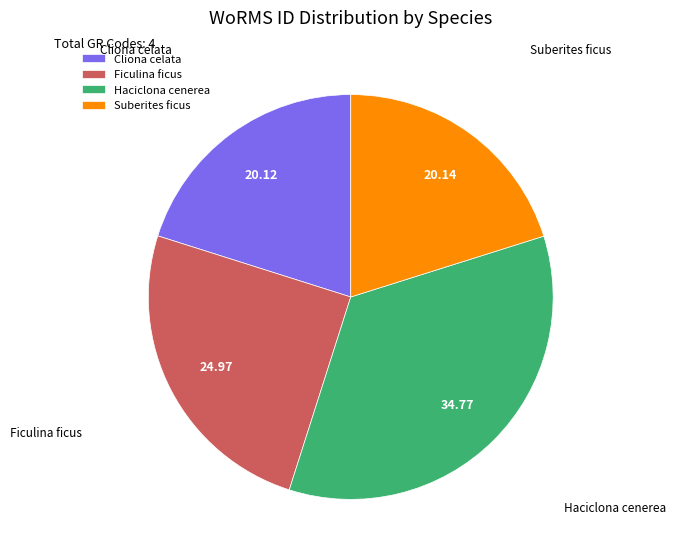

How many slices are in this pie chart?

4